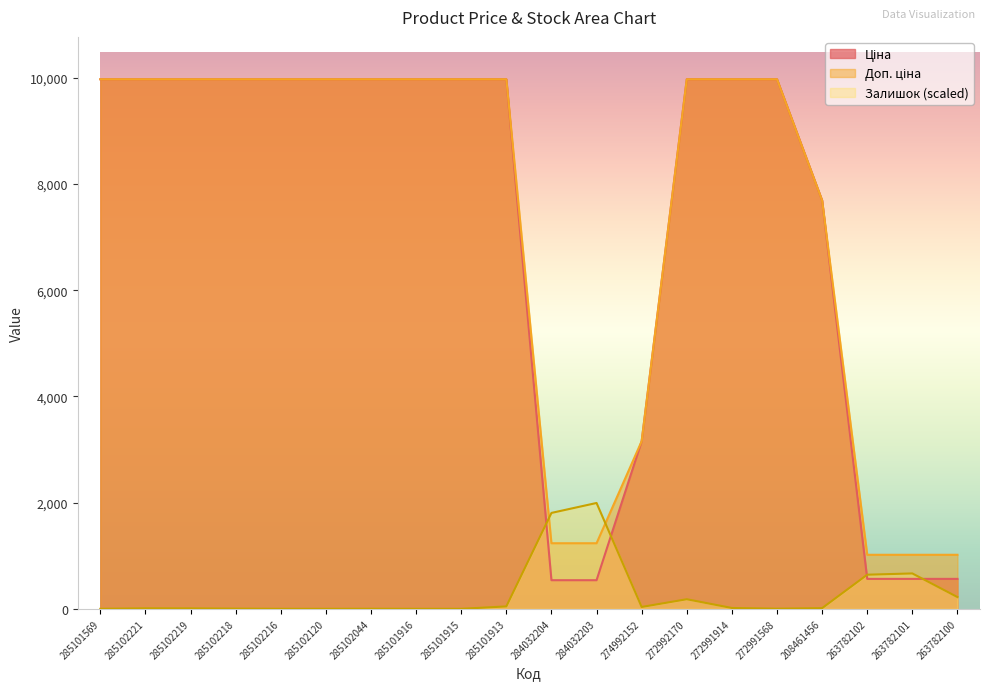

In Залишок, how many points are higher than both neighbors (excluding endpoints)?

5